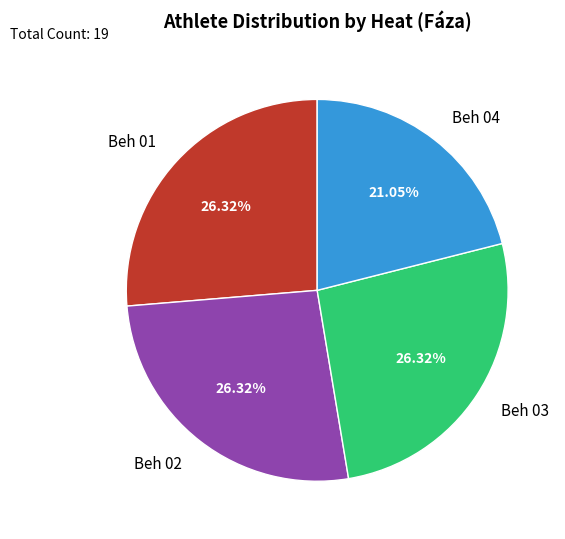

Is there a majority slice in this chart?

No